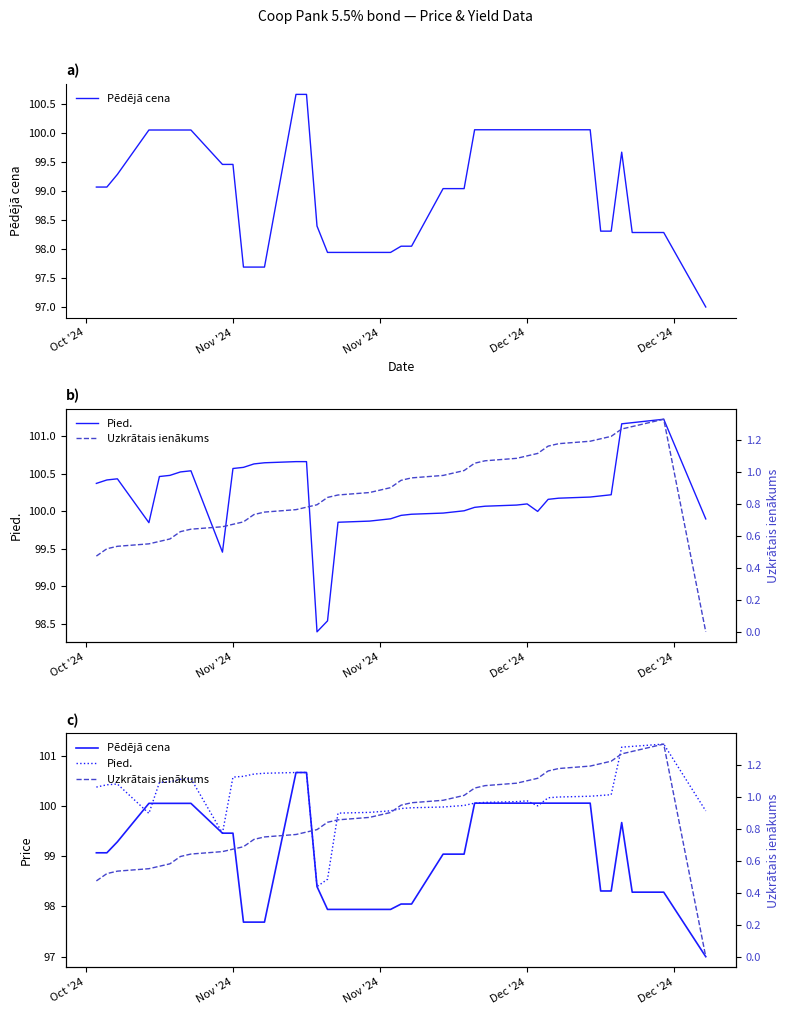

Which series has the largest range (max minus min)?

Pēdējā cena